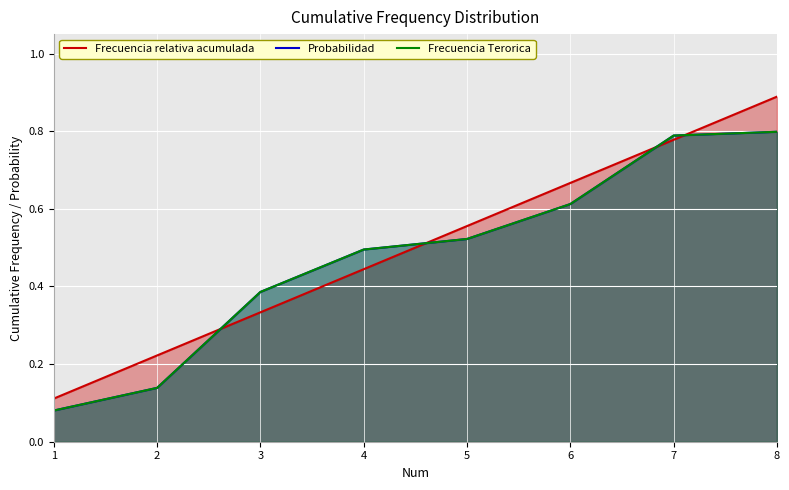

At which label does Probabilidad reach its minimum?

1